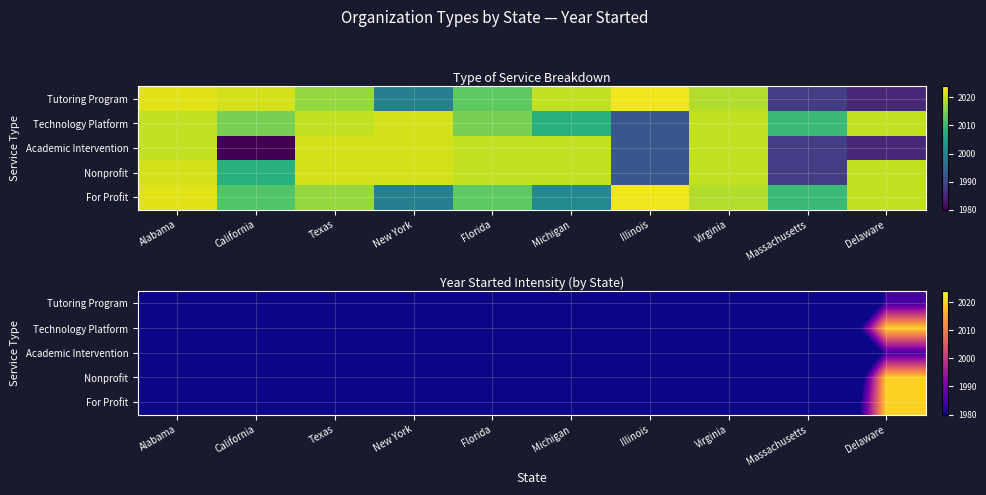

Is it true that Tutoring Program equals 489.7 at Massachusetts?

False